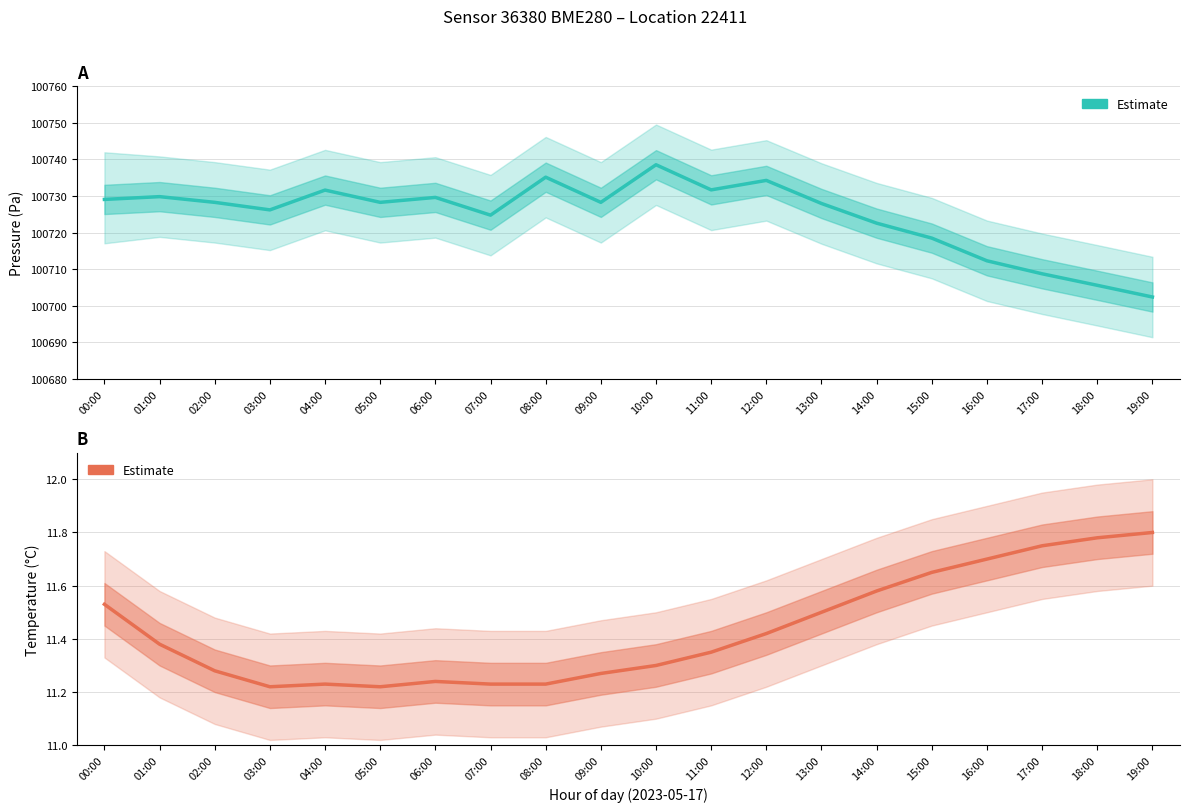

True or false: pressure has a value of 100728.0 at 13:00.

True